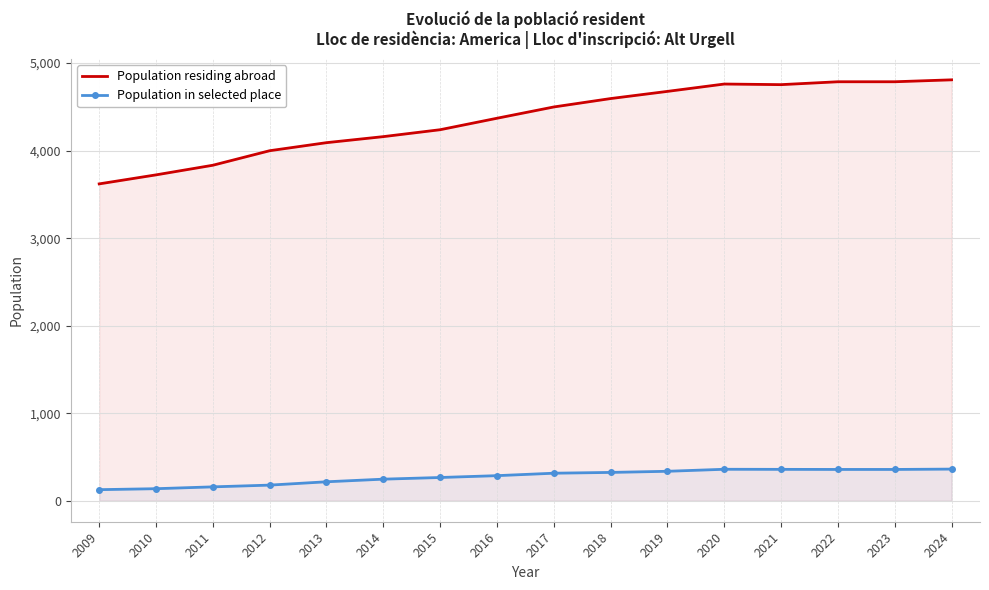

What is the smallest value displayed?

126